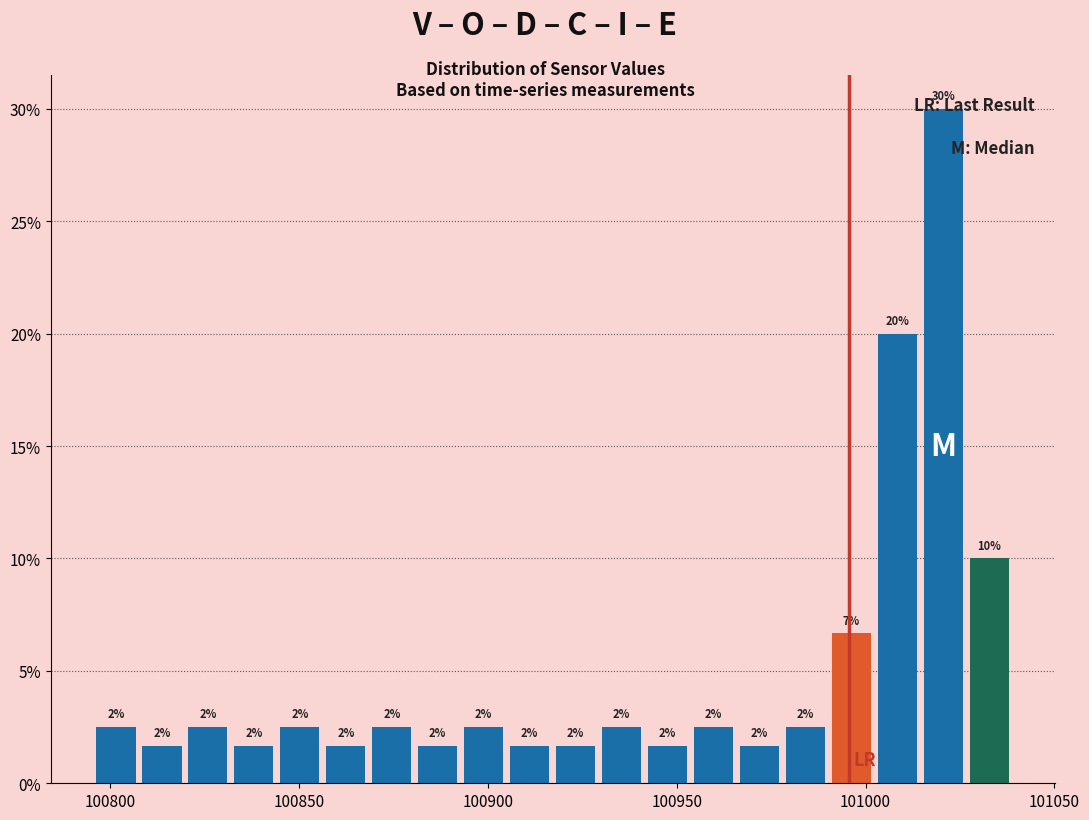

Around what value on the x-axis is the tallest bar? Give the approximate position of its centre, as read against the axis.

101020